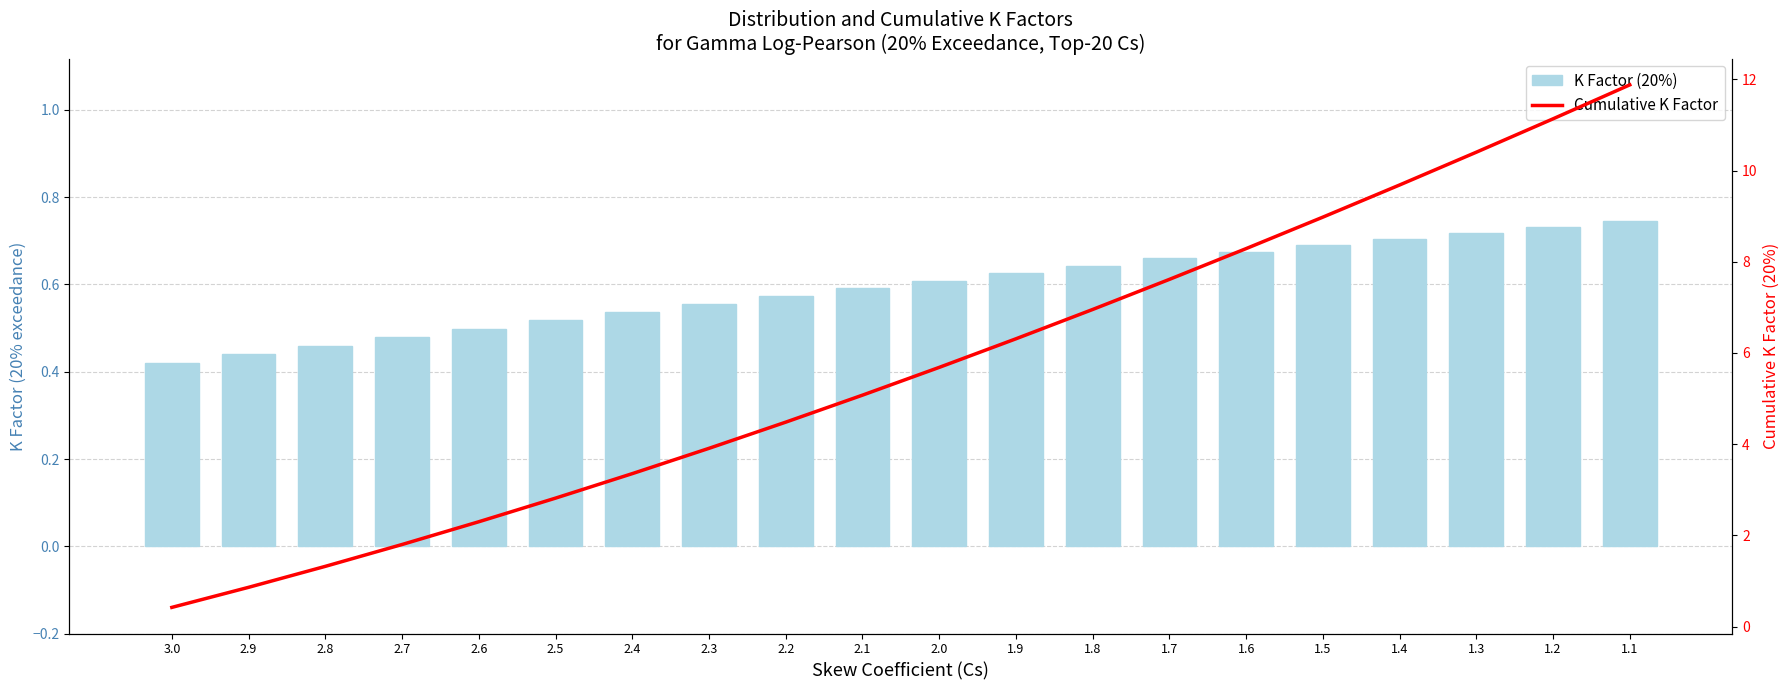

Reading left to right, list all the values displayed in this chart.

K Factor (20%): 3.0=0.4	2.9=0.4	2.8=0.5	2.7=0.5	2.6=0.5	2.5=0.5	2.4=0.5	2.3=0.6	2.2=0.6	2.1=0.6	2.0=0.6	1.9=0.6	1.8=0.6	1.7=0.7	1.6=0.7	1.5=0.7	1.4=0.7	1.3=0.7	1.2=0.7	1.1=0.7
Cumulative K Factor: 3.0=0.4	2.9=0.9	2.8=1.3	2.7=1.8	2.6=2.3	2.5=2.8	2.4=3.4	2.3=3.9	2.2=4.5	2.1=5.1	2.0=5.7	1.9=6.3	1.8=7.0	1.7=7.6	1.6=8.3	1.5=9.0	1.4=9.7	1.3=10.4	1.2=11.1	1.1=11.9